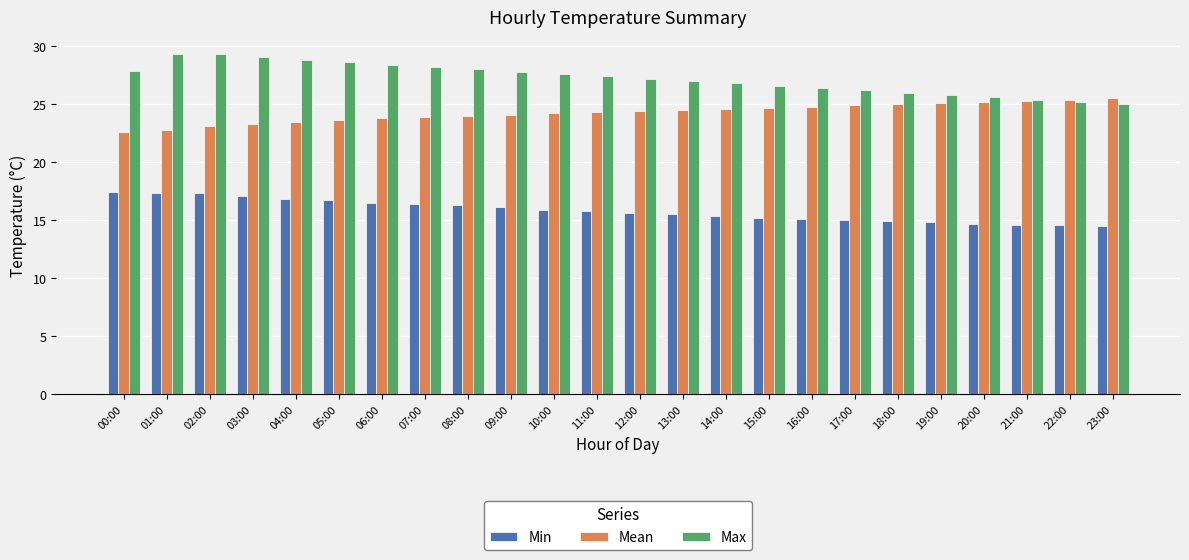

Rank the series by their maximum value, from highest to lowest.

Max, Mean, Min